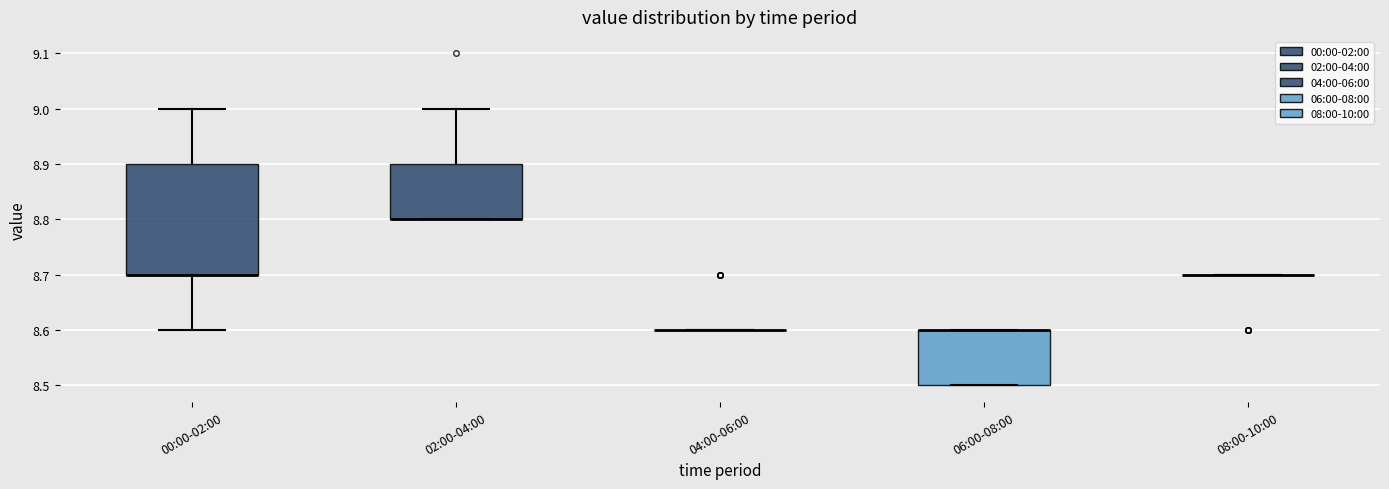

Comparing the boxes themselves (not the whiskers), which one is the tallest?

00:00-02:00